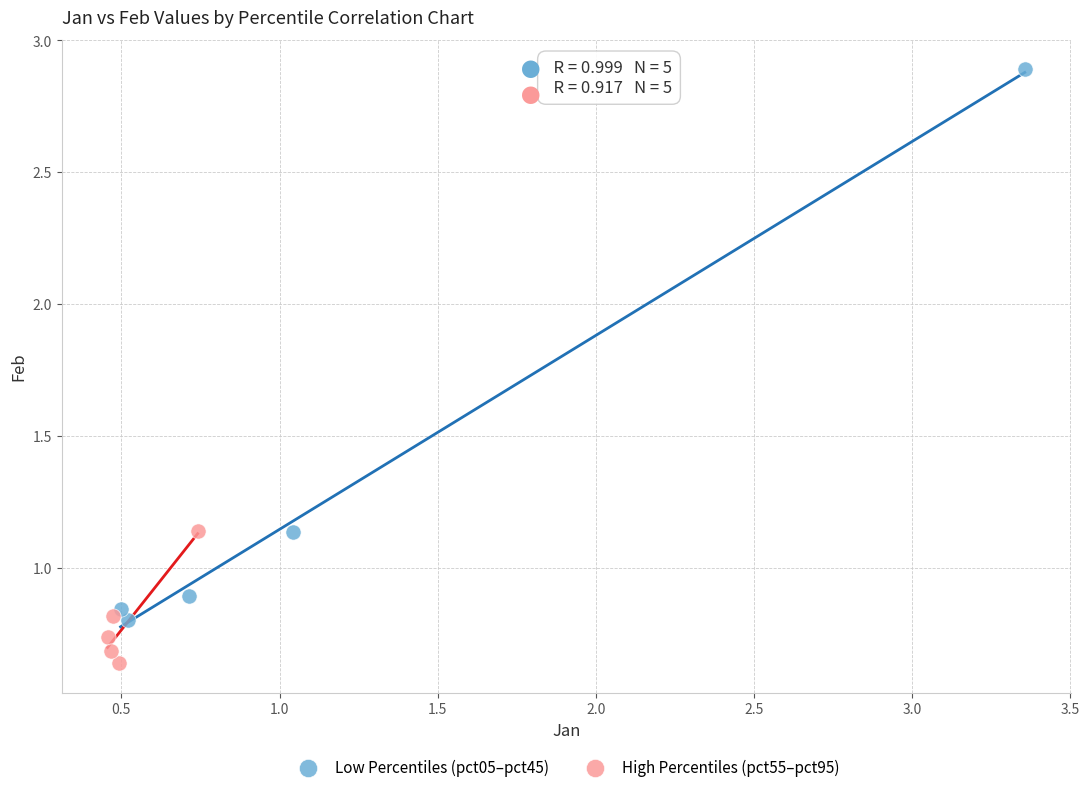

Which series reaches the maximum Y coordinate?

Low Percentiles (pct05–pct45)